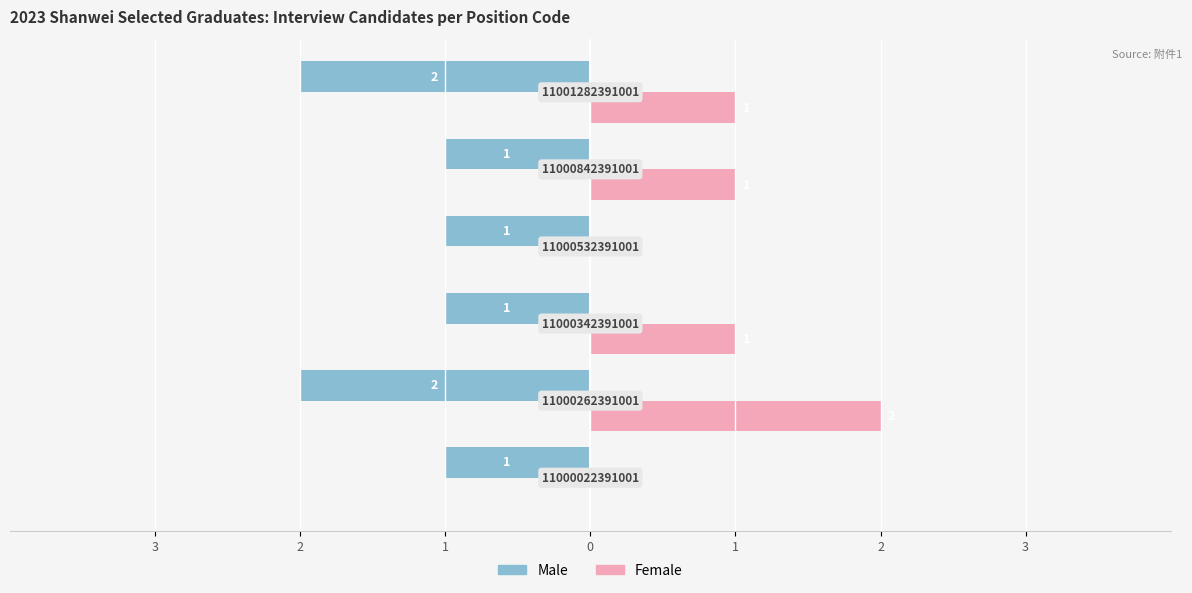

What are all the series names shown in the legend?

Male, Female